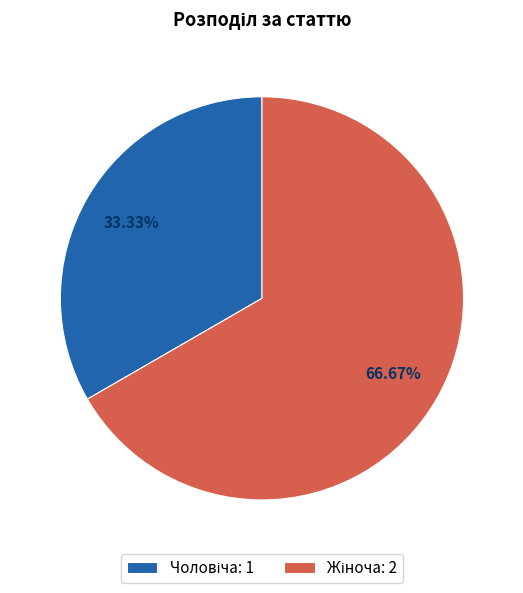

Is there a majority slice in this chart?

Yes